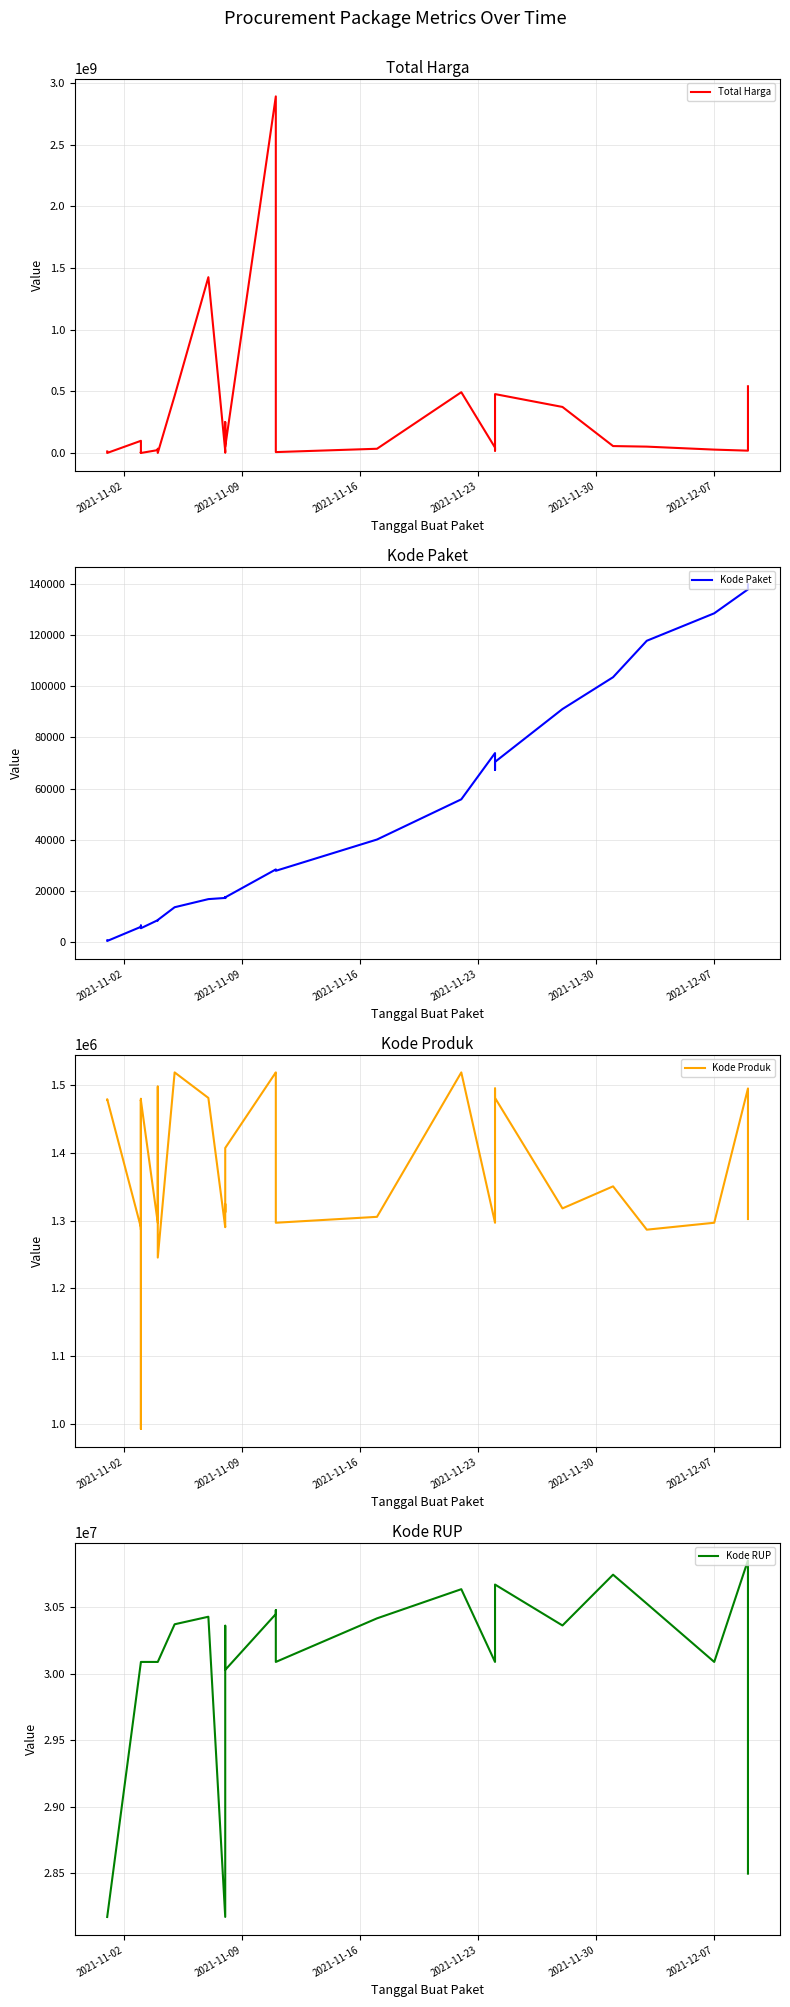

Reading right to left, what are all the values shown in this chart?

Total Harga: 541071000	18900000	27412000	51601000	56152800	373404000	477600000	19175000	43859200	493000000	34292000	7401240	39440000	2892122000	49730040	250350000	4350000	9180000	15513960	1425867900	464002100	577875	32441200	34000000	23653000	78000	2772000	265000	4672200	182000	8742500	5129000	98772570	333600	12453900
Kode Paket: 139817	137876	128516	117783	103541	91101	70453	67279	73894	55826	40112	27891	28271	28425	17509	17238	17580	17272	17283	16823	13652	8668	8646	8530	8601	5449	6214	6246	6300	6350	6397	6503	5997	464	675
Kode Produk: 1302598	1495514	1297110	1286873	1350905	1318333	1481562	1495514	1297110	1519260	1305852	1297110	1518309	1519291	1407595	1312683	1324912	1294388	1290567	1481562	1519264	1245647	1366038	1498322	1296948	1477921	1477439	1480231	1477325	1287050	1478456	992379	1290116	1479674	1478957
Kode RUP: 28497118	30852642	30089034	30527421	30745112	30363247	30670893	30352738	30089034	30636058	30416731	30089034	30478474	30449124	30029068	30270270	30361227	28171469	28171469	30428912	30372232	30089034	30089034	30089034	30089034	30089034	30089034	30089034	30089034	30089034	30089034	30089034	30089034	28171087	28171087